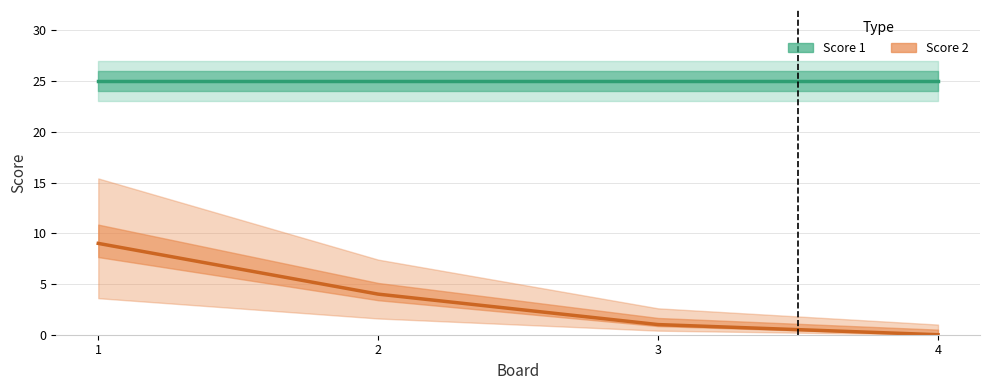

Between 1 and 2, which is larger?

1